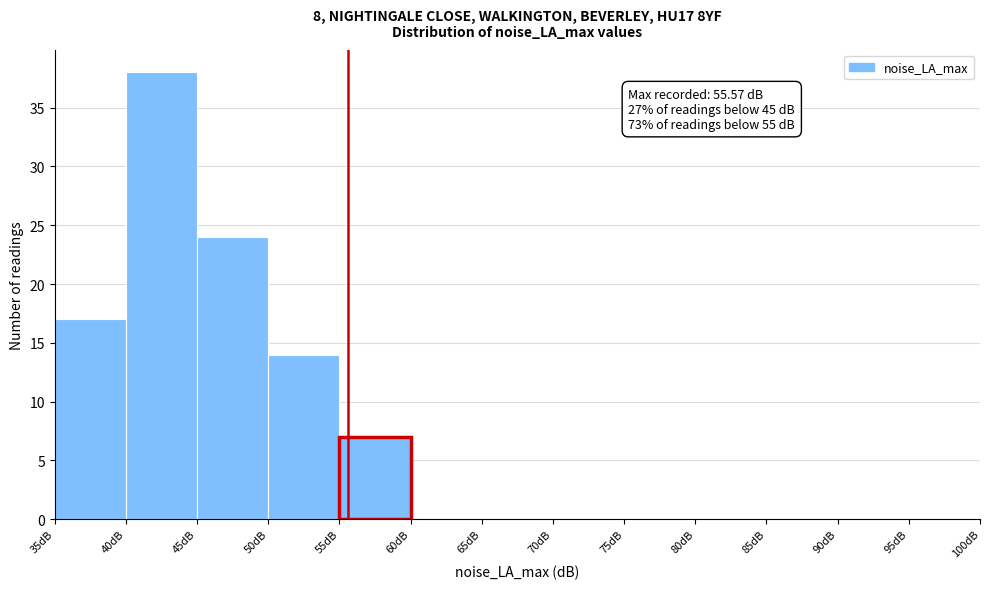

Which range on the x-axis has the tallest bar?

40 to 45